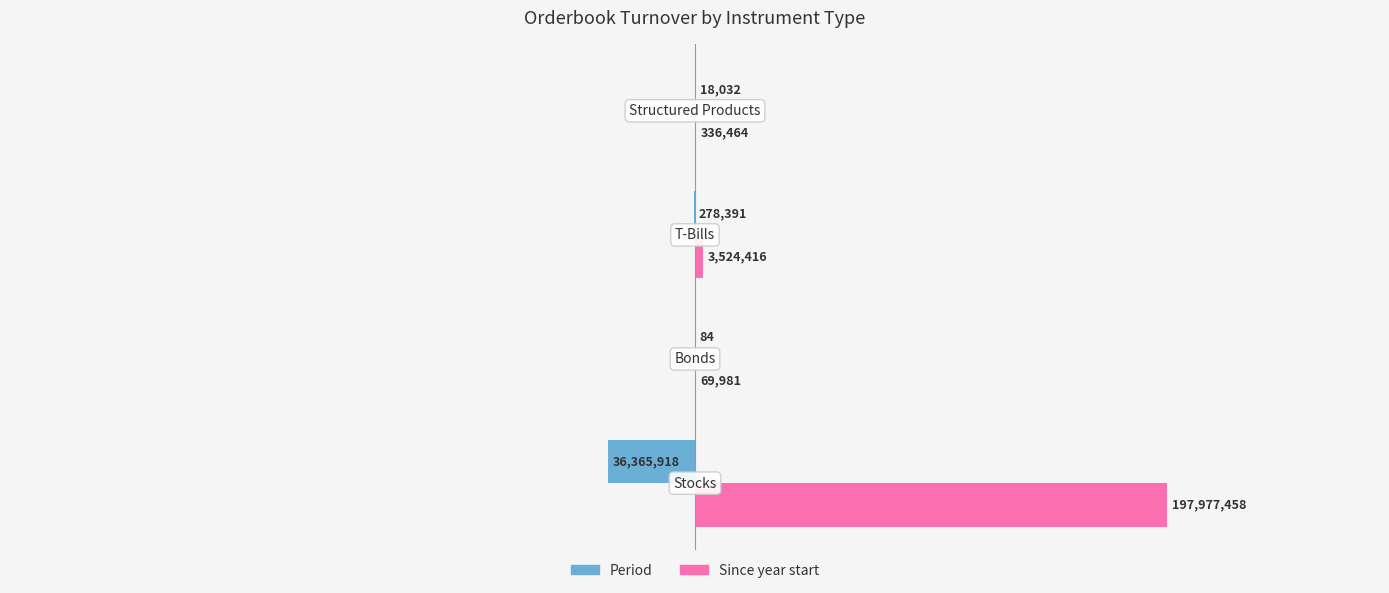

What is the maximum value for Period?

-84.0